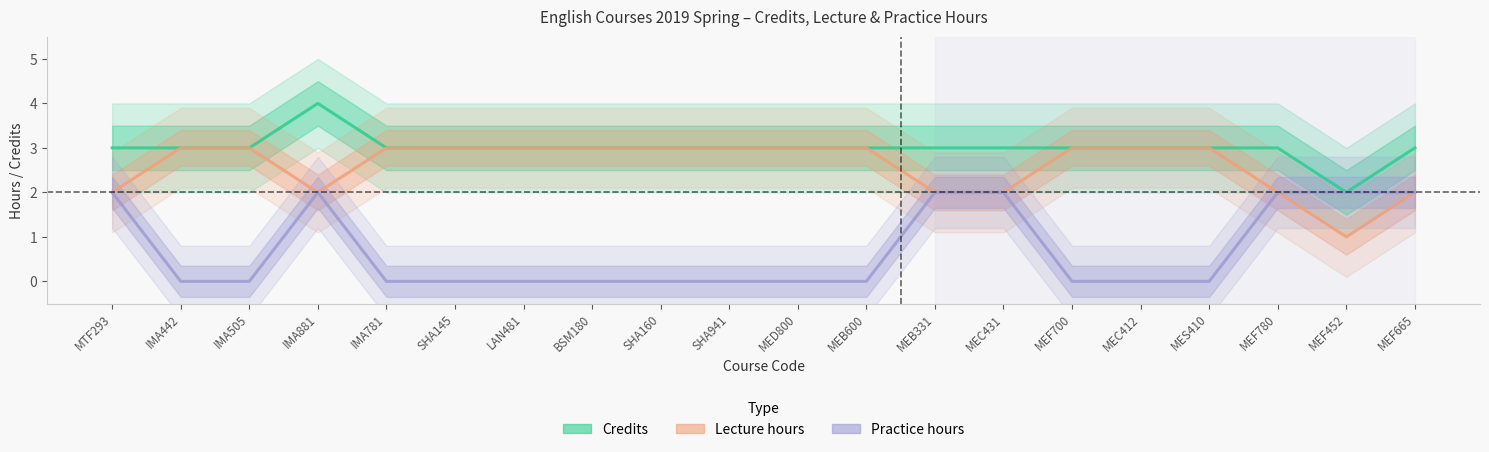

Which category has the lowest value in the Lecture hours series?

MEF452